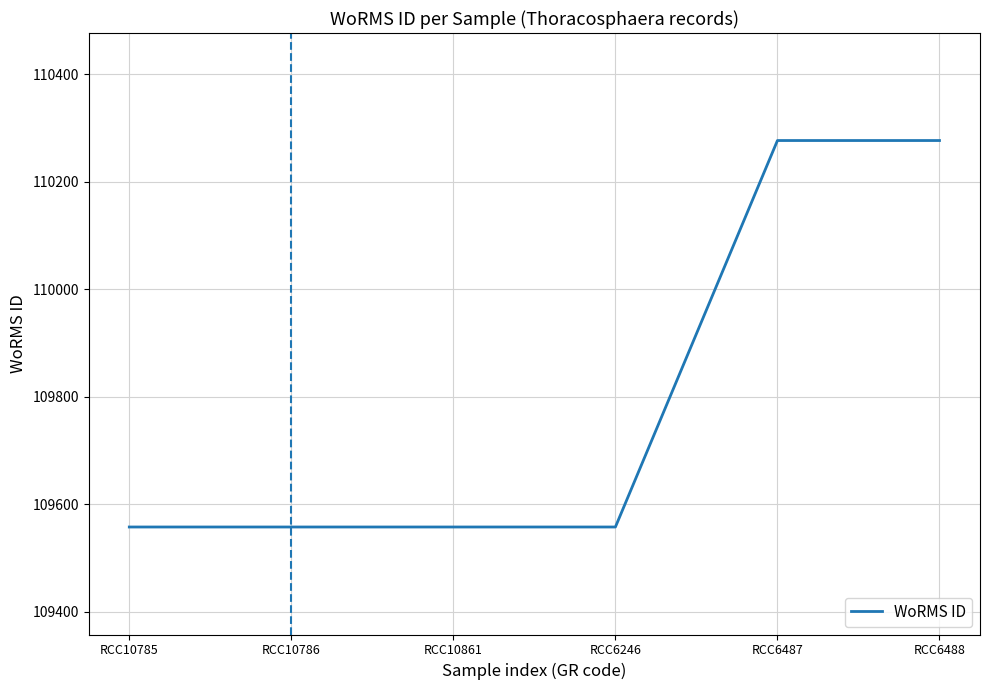

What is the average value?

109798